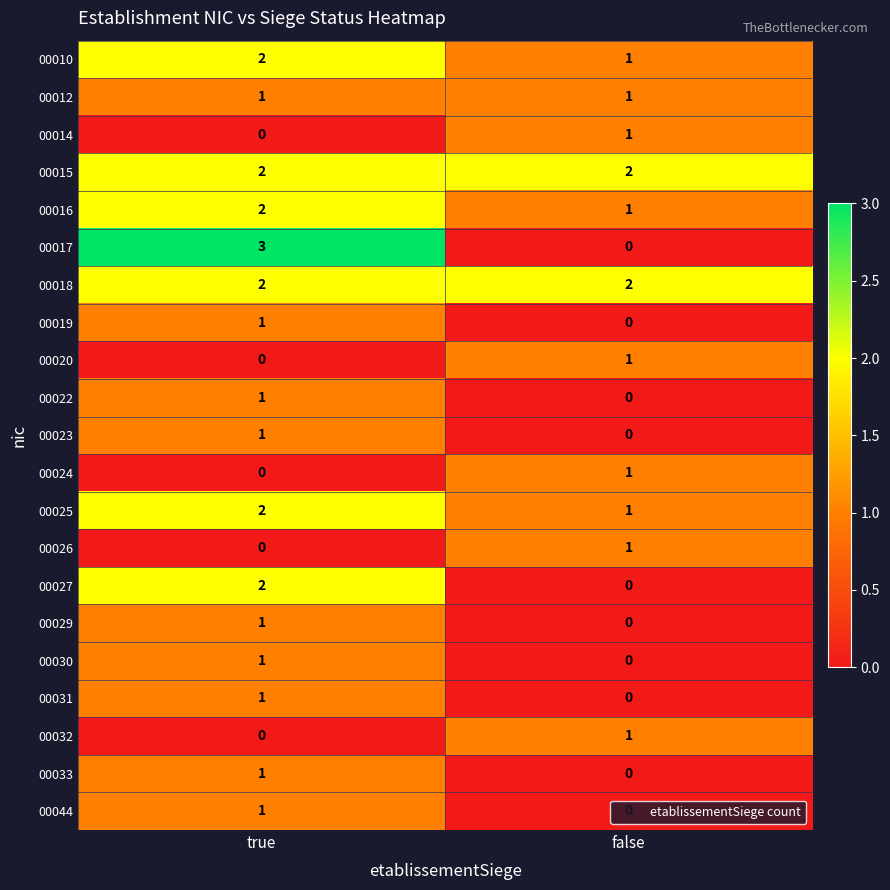

What is the total value across all series at false?

13